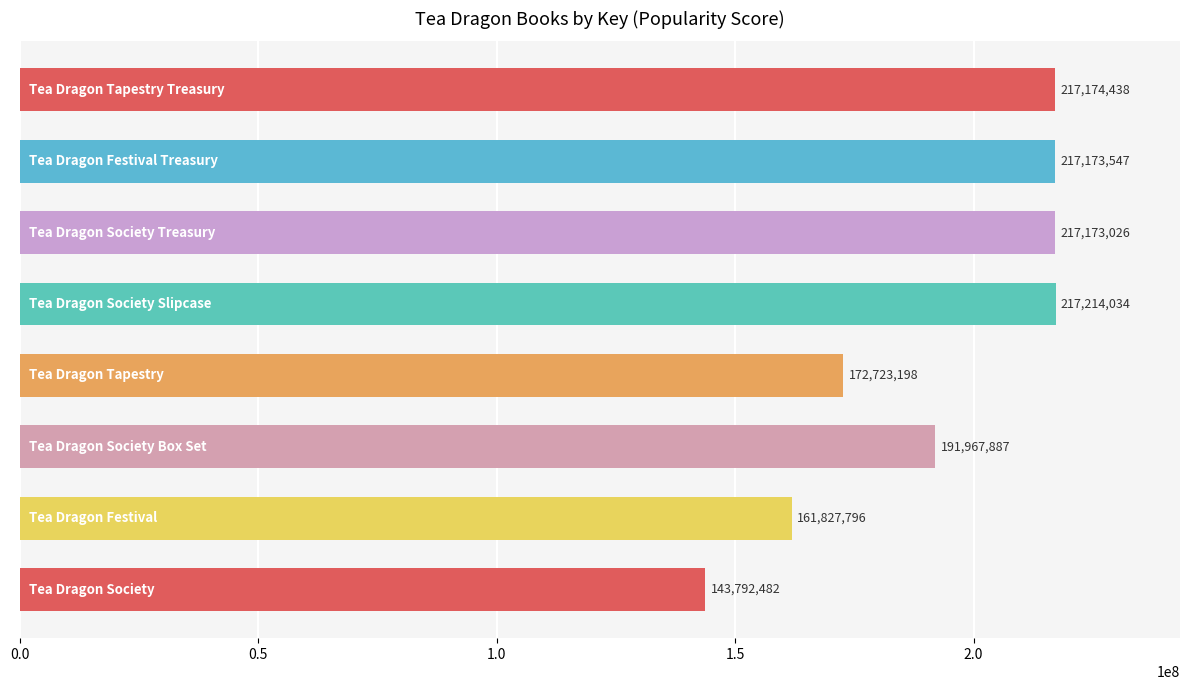

What is the maximum value shown in the chart?

217214034